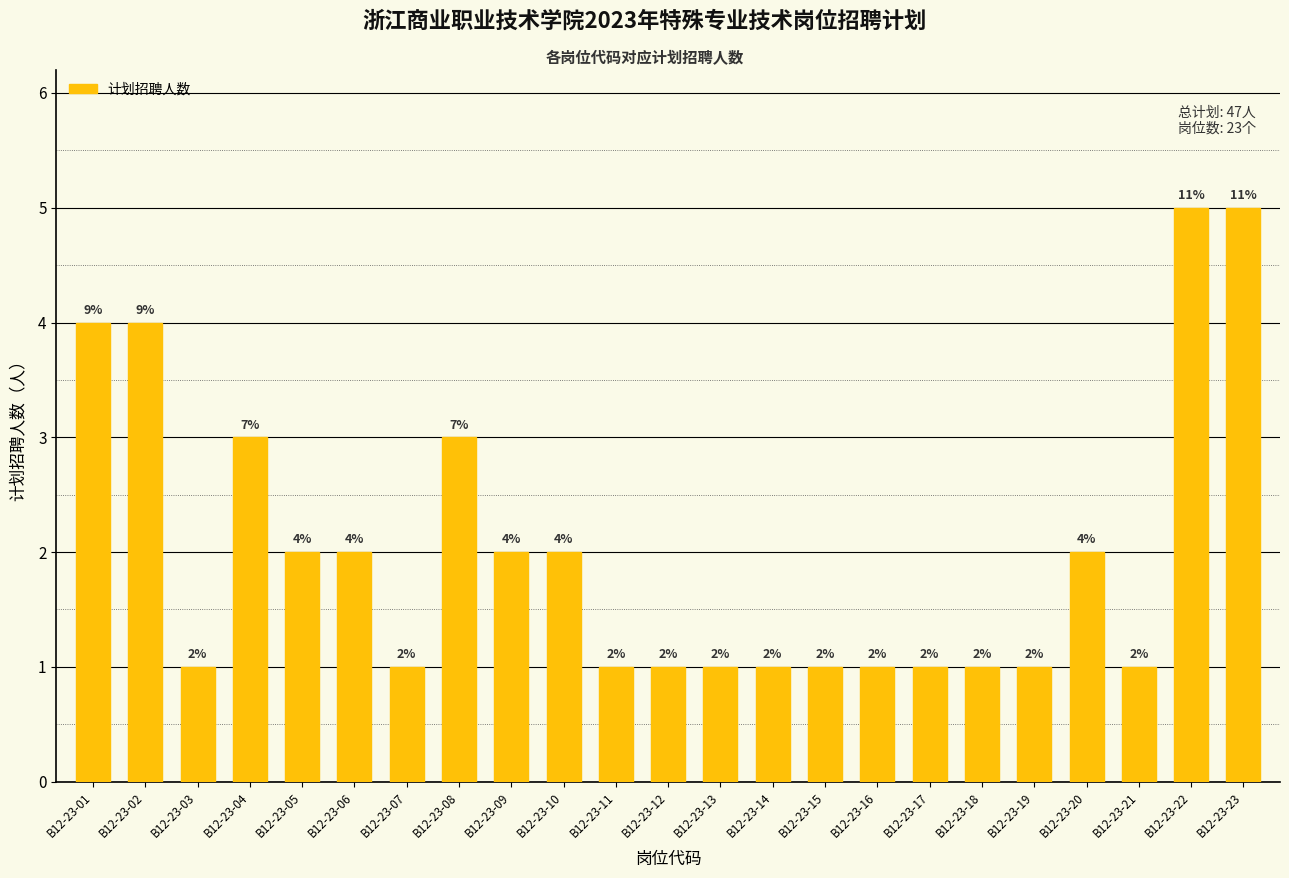

What is the minimum value shown in the chart?

1